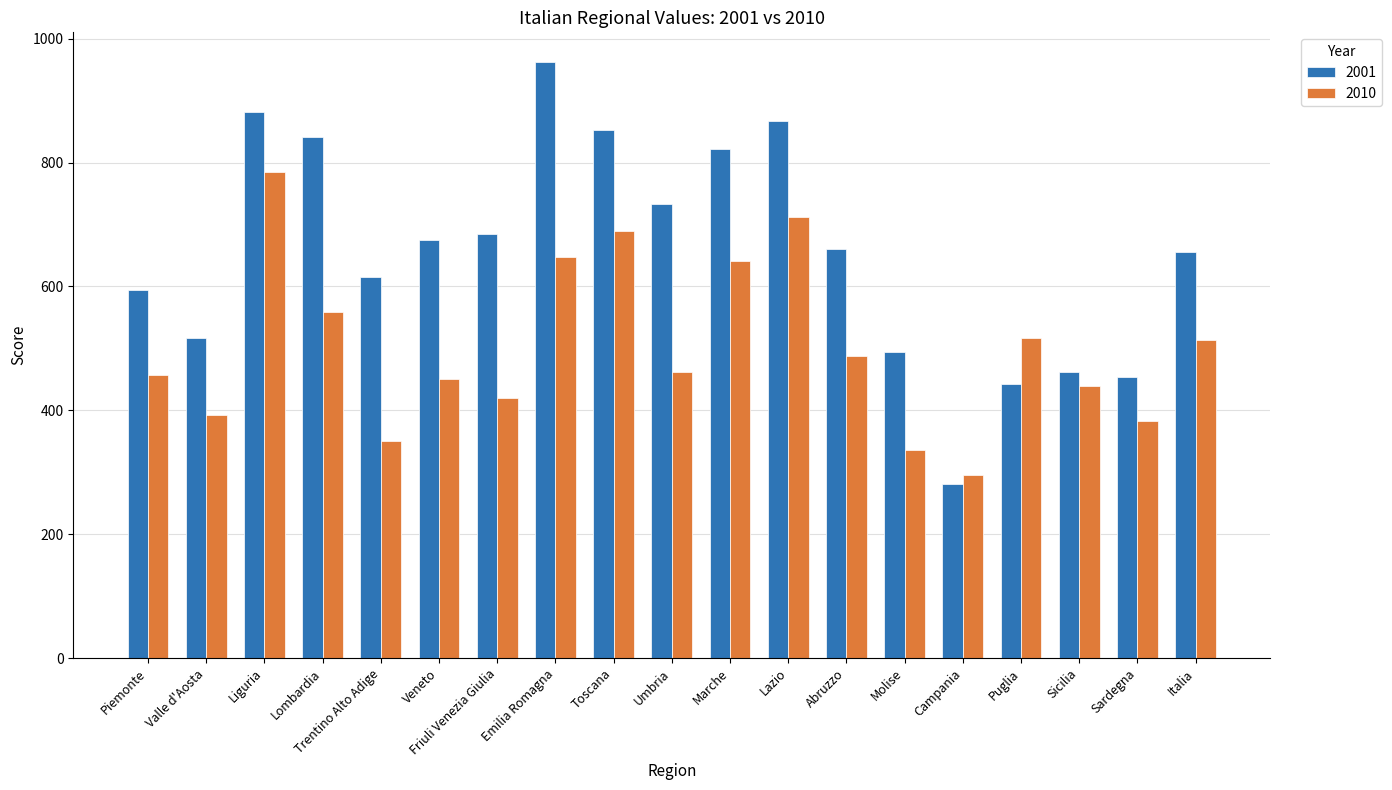

Rank the series at Emilia Romagna from lowest to highest value.

2010, 2001